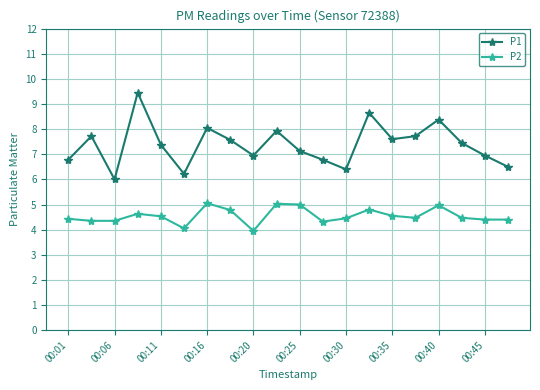

Which series has the largest total across all categories?

P1